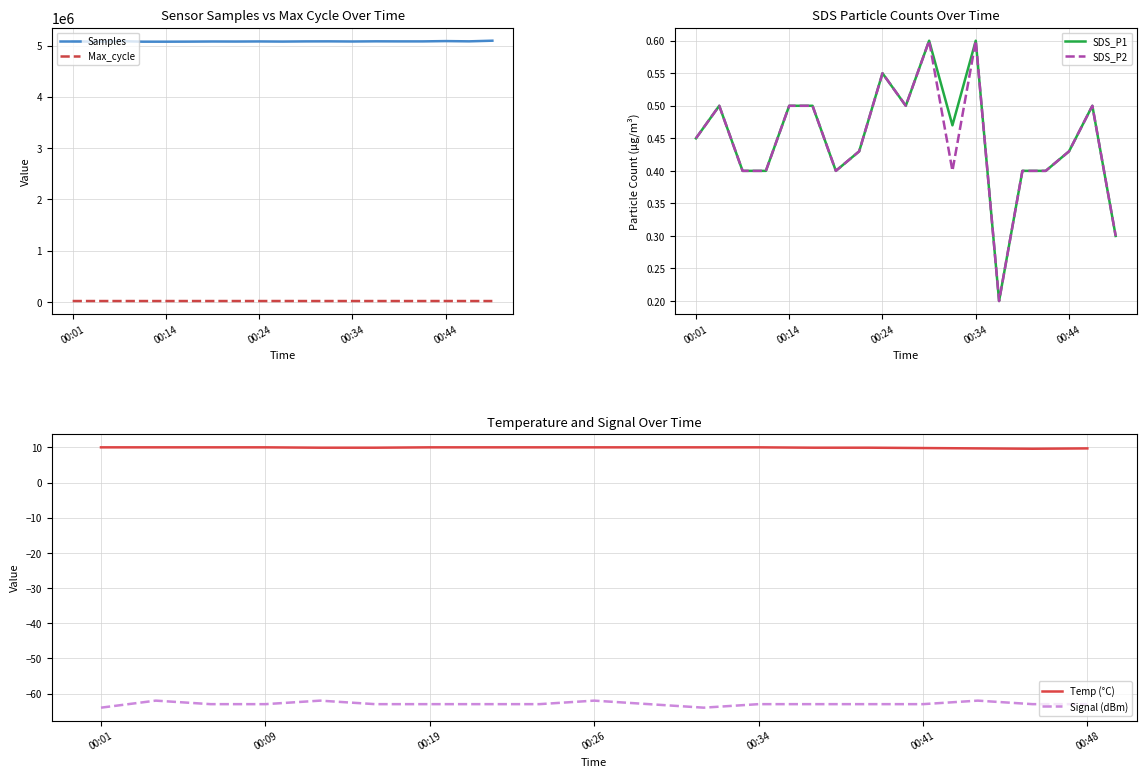

The value of Signal (dBm) at 5 is -105.1. True or false?

False